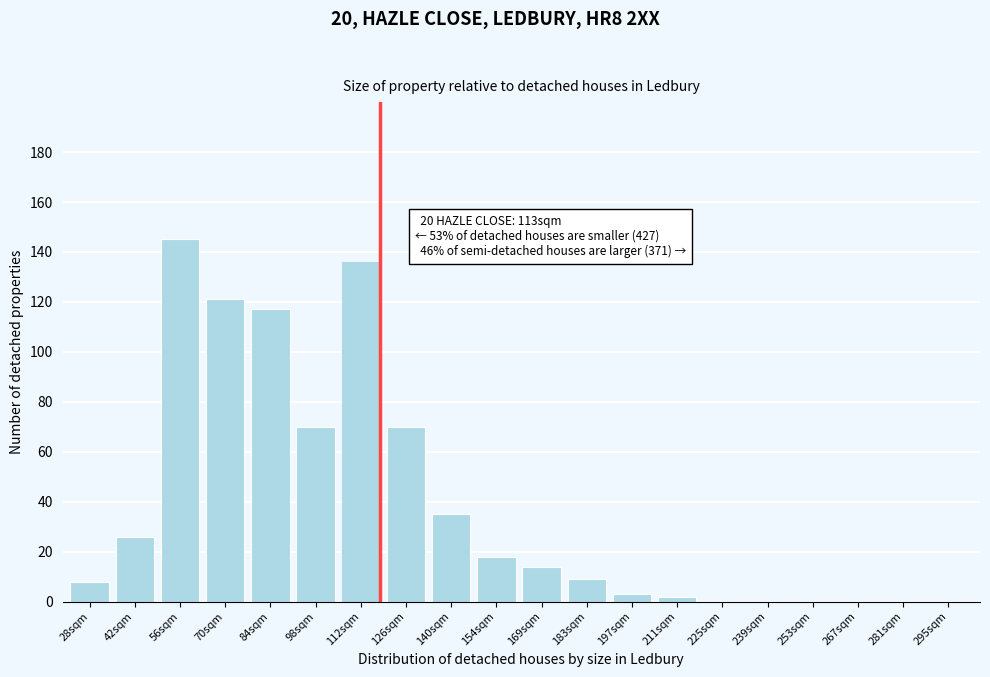

Reading right to left, extract all data points from this chart.

295sqm=0	281sqm=0	267sqm=0	253sqm=0	239sqm=0	225sqm=0	211sqm=2	197sqm=3	183sqm=9	169sqm=14	154sqm=18	140sqm=35	126sqm=70	112sqm=136	98sqm=70	84sqm=117	70sqm=121	56sqm=145	42sqm=26	28sqm=8